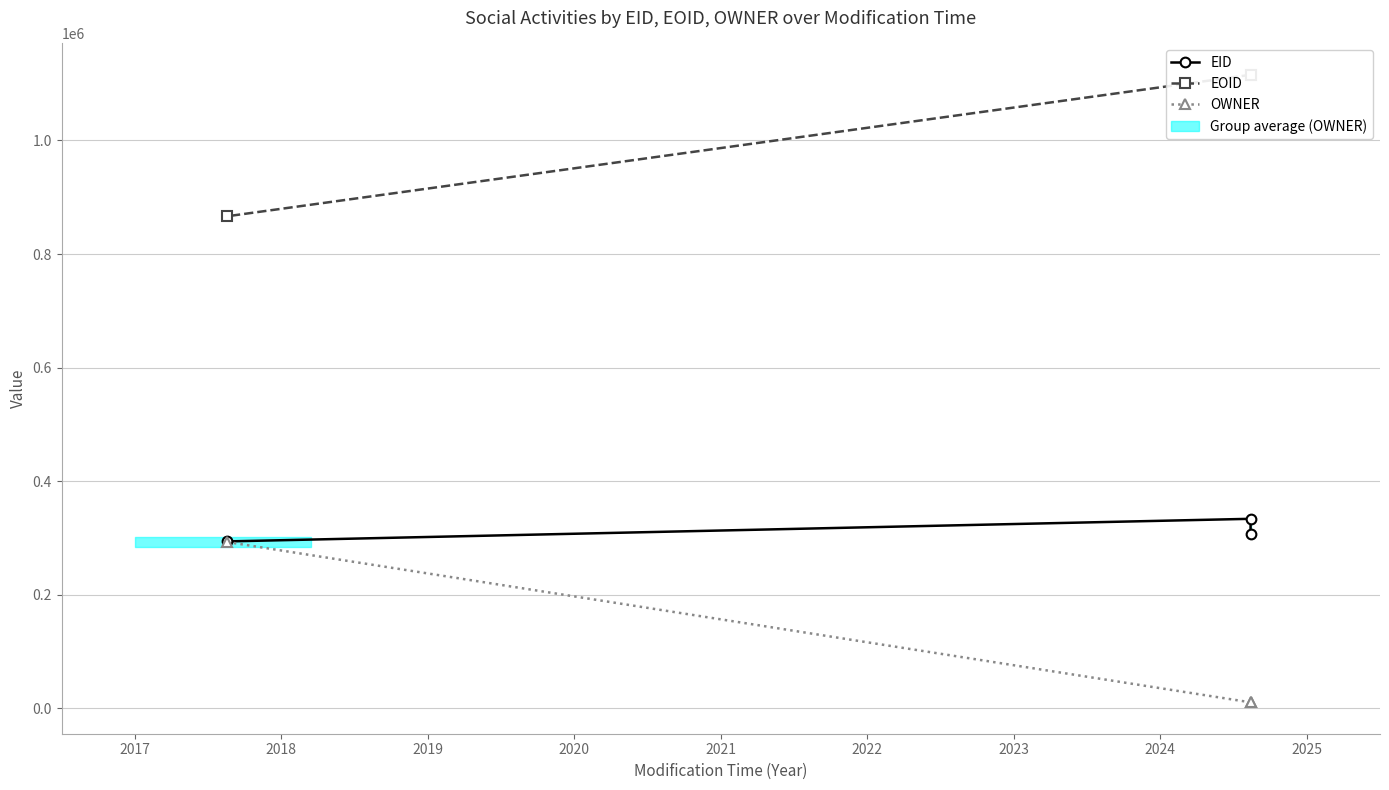

What is the lowest value of the EID series?

294103